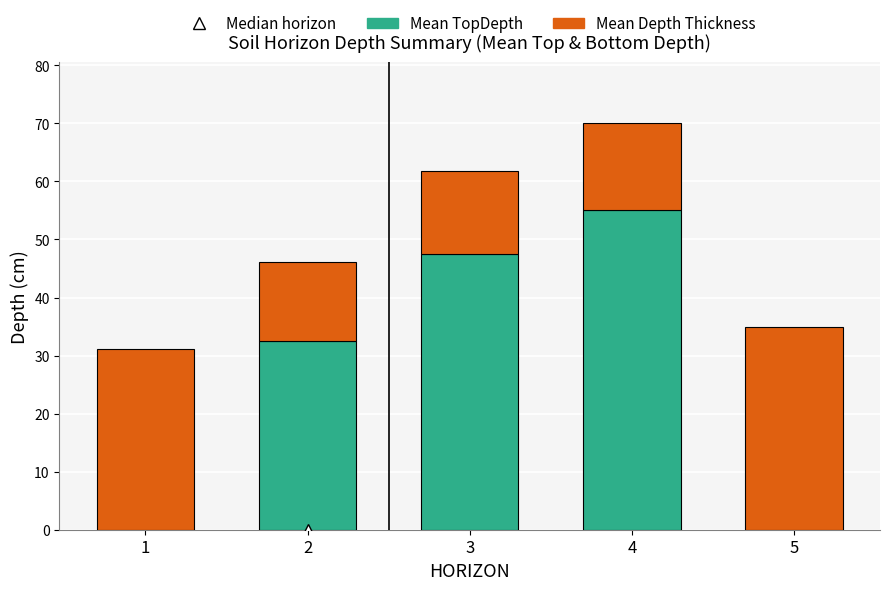

At which category is the sum across all series the highest?

4